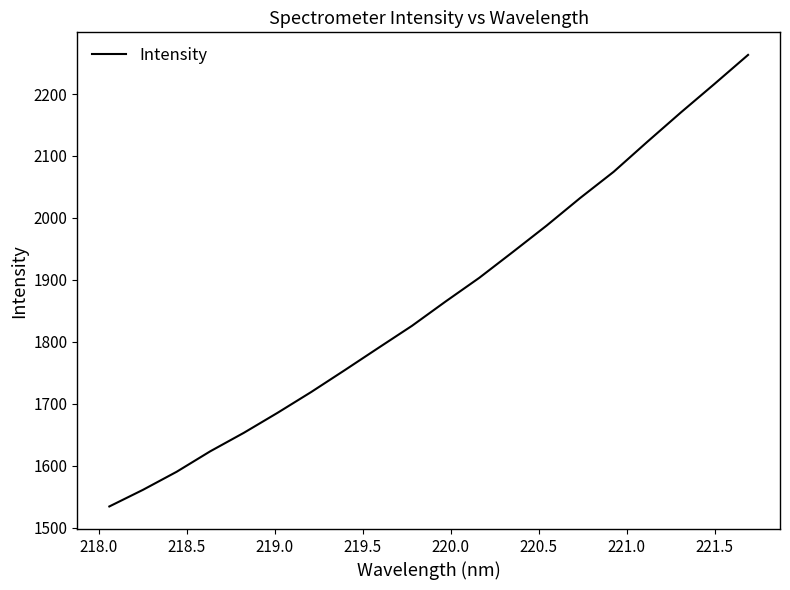

What is the maximum value shown in the chart?

2263.1